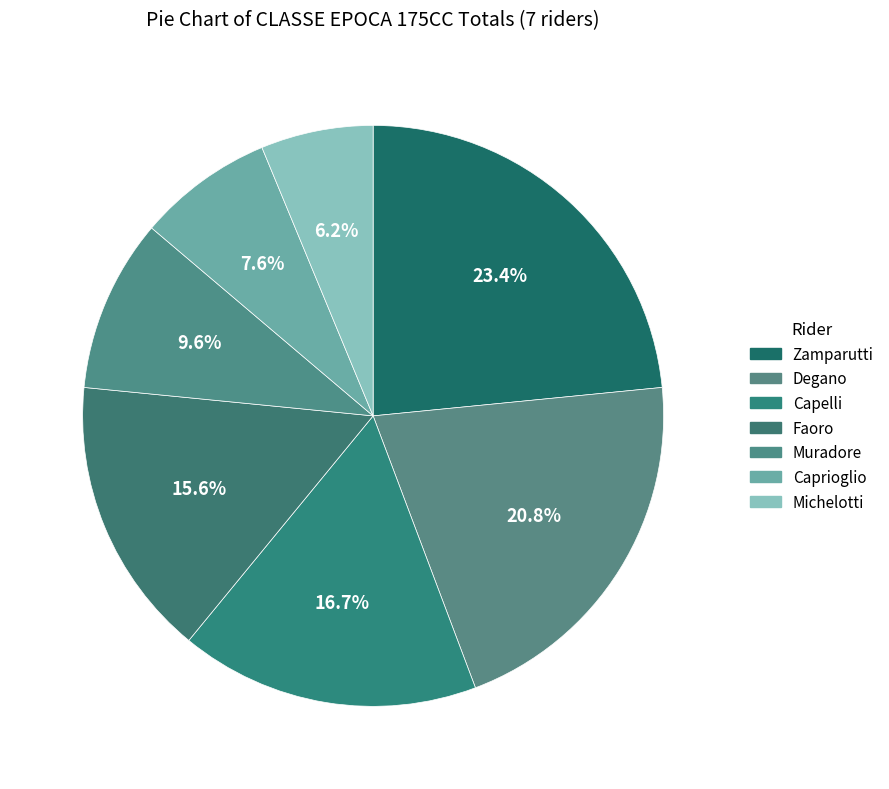

Count the number of slices in the pie.

7